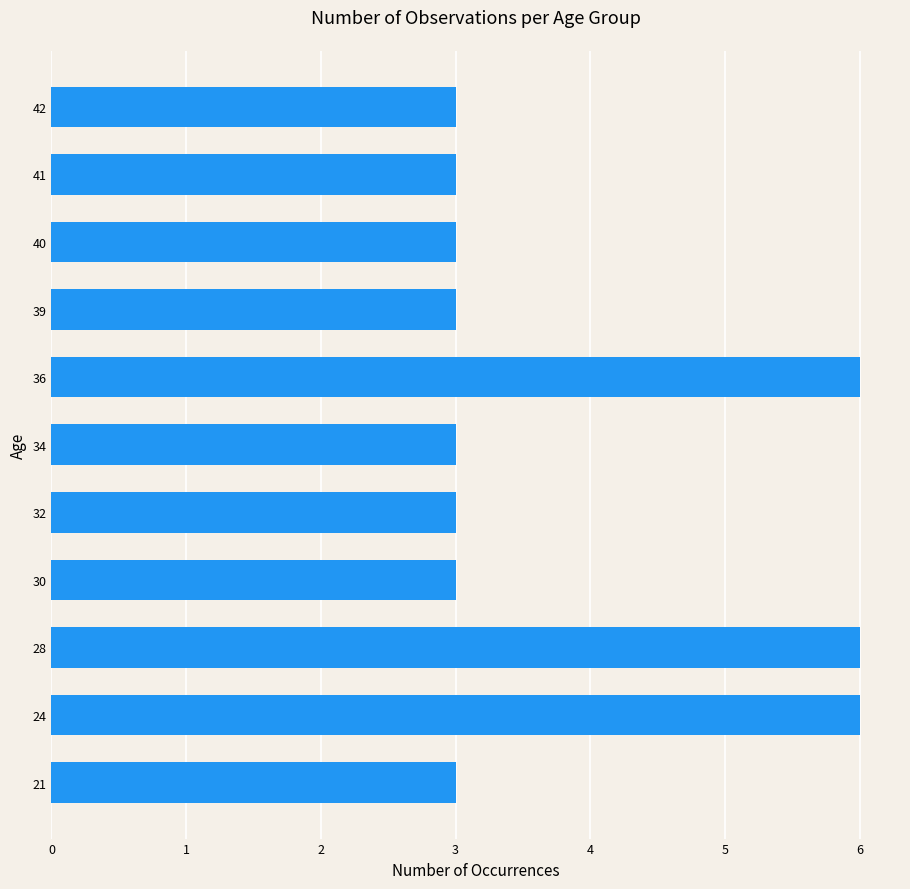

True or false: the data shows 3 at 21.

True